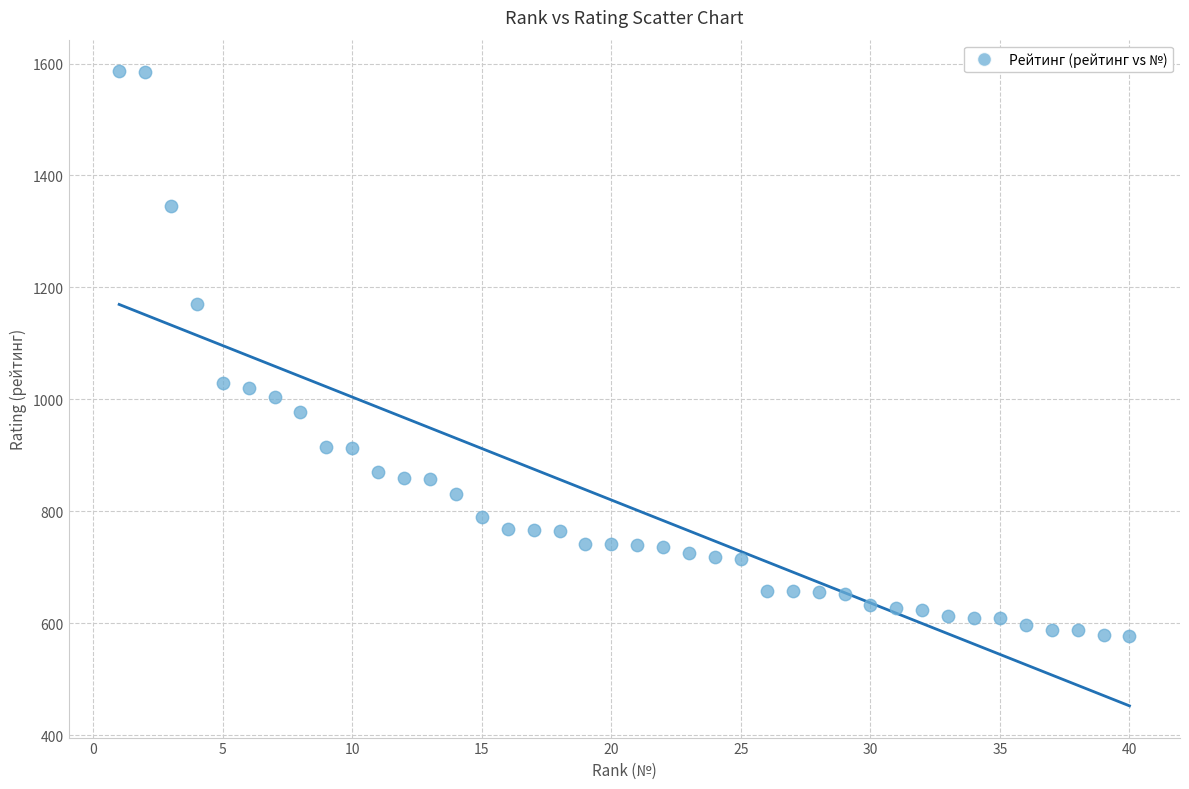

What is the range of X values (max minus min)?

39